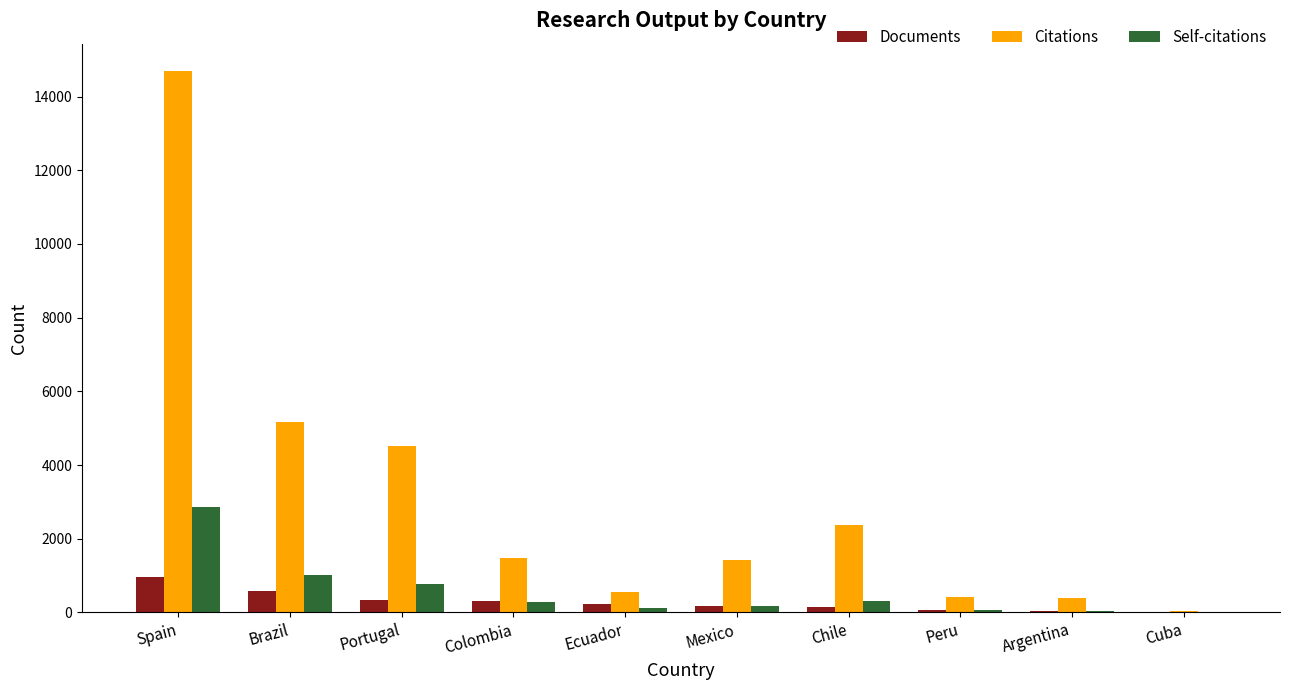

Where does the Citations series first go above 1486?

Spain